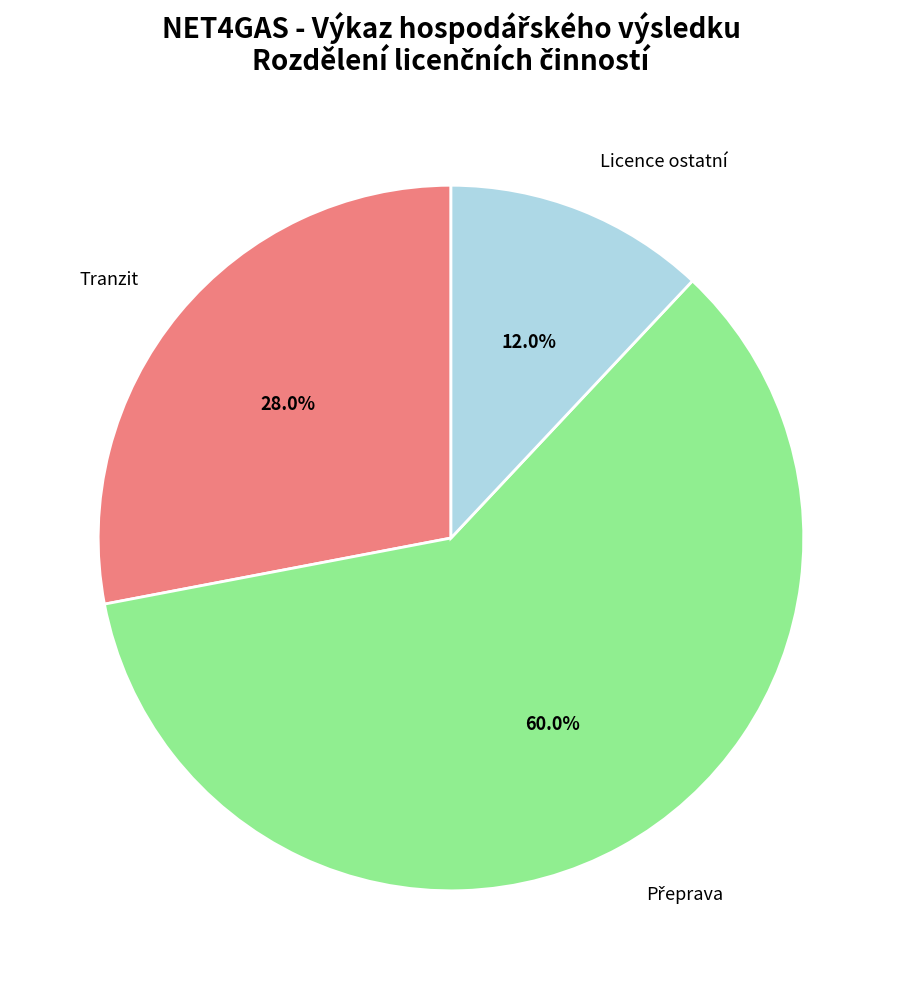

Is there a majority slice in this chart?

Yes